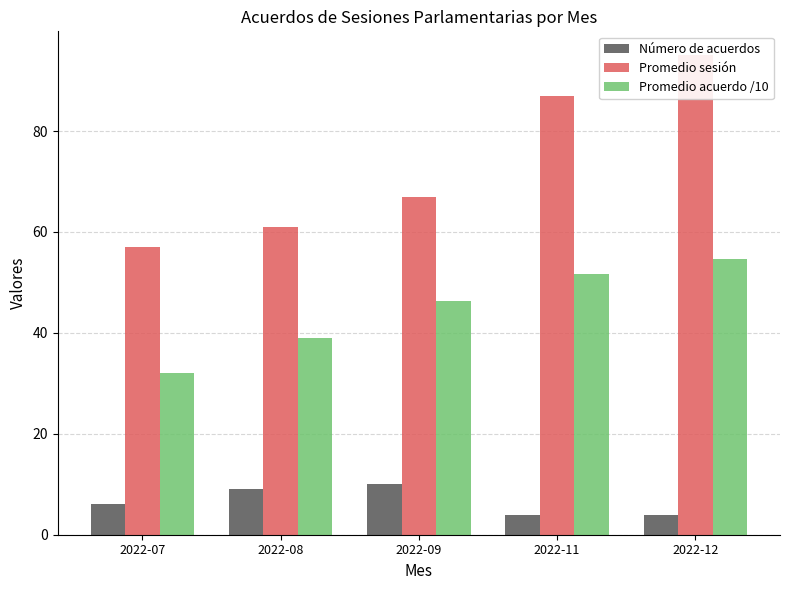

Reading left to right, list all the values displayed in this chart.

Número de acuerdos: 2022-07=6.0	2022-08=9.0	2022-09=10.0	2022-11=4.0	2022-12=4.0
Promedio sesión: 2022-07=57.0	2022-08=61.0	2022-09=67.0	2022-11=87.0	2022-12=95.0
Promedio acuerdo /10: 2022-07=32.0	2022-08=39.0	2022-09=46.3	2022-11=51.6	2022-12=54.6